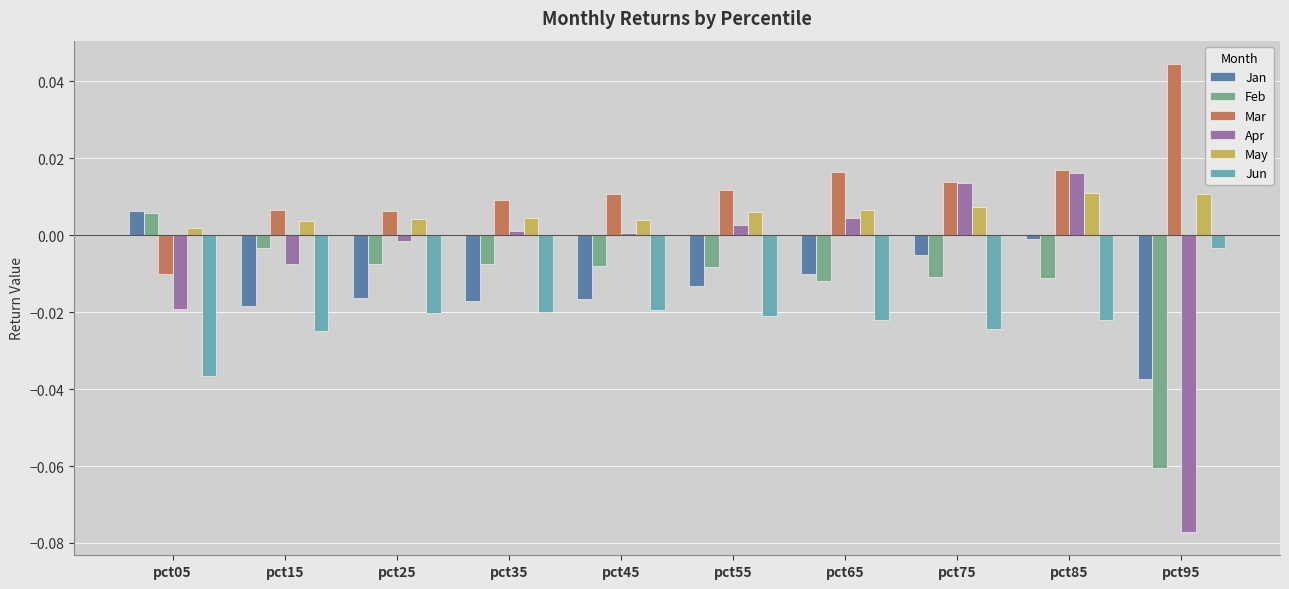

Which series changed the most between pct65 and pct95?

Apr